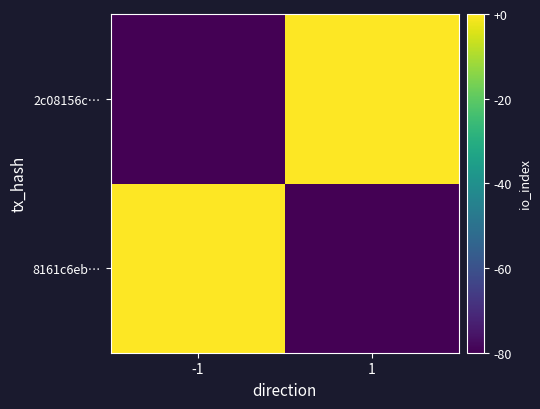

What is the total value across all series at 1?

-65